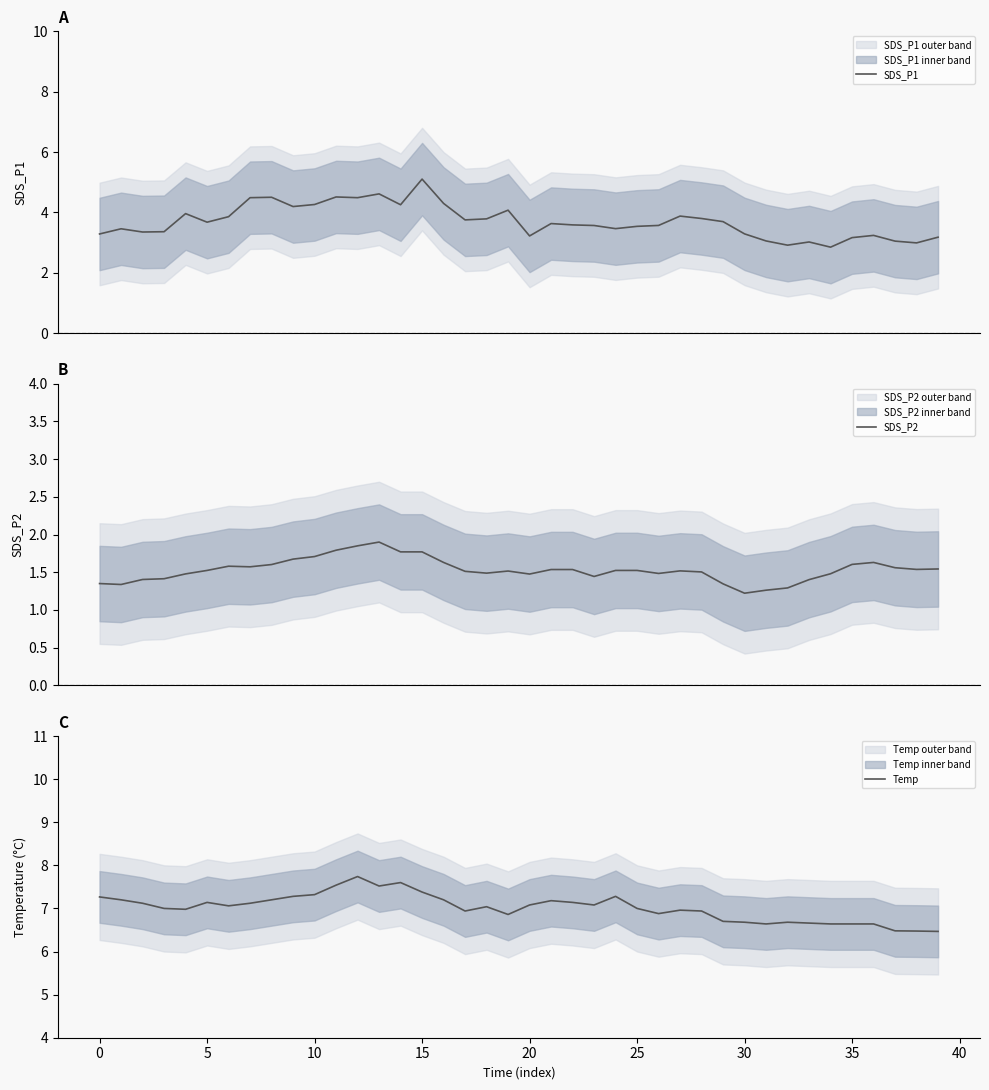

What is the highest value of the SDS_P1 series?

5.1